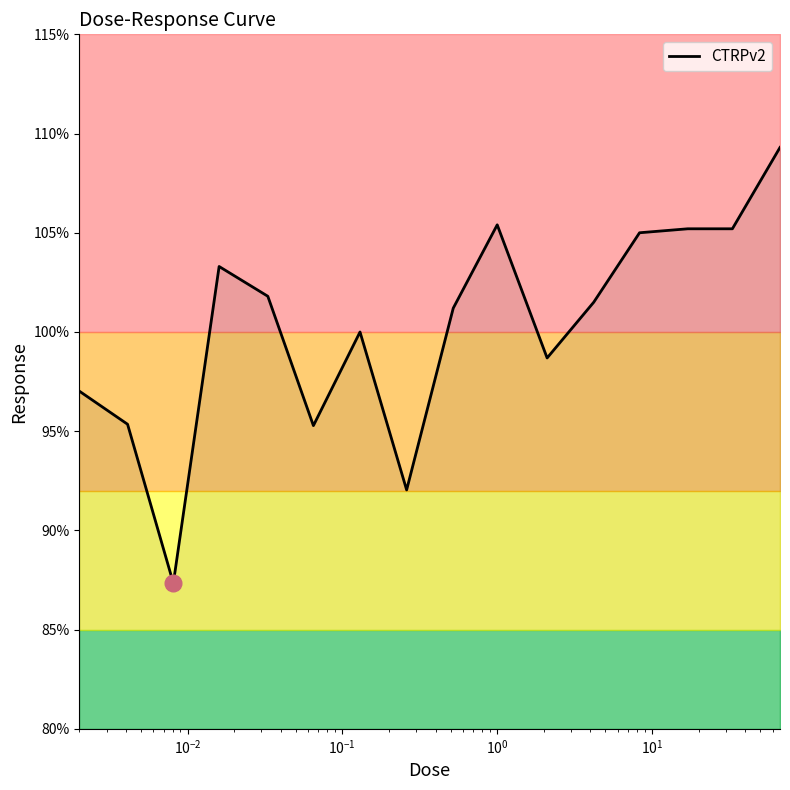

Count the number of values greater than 101.

9